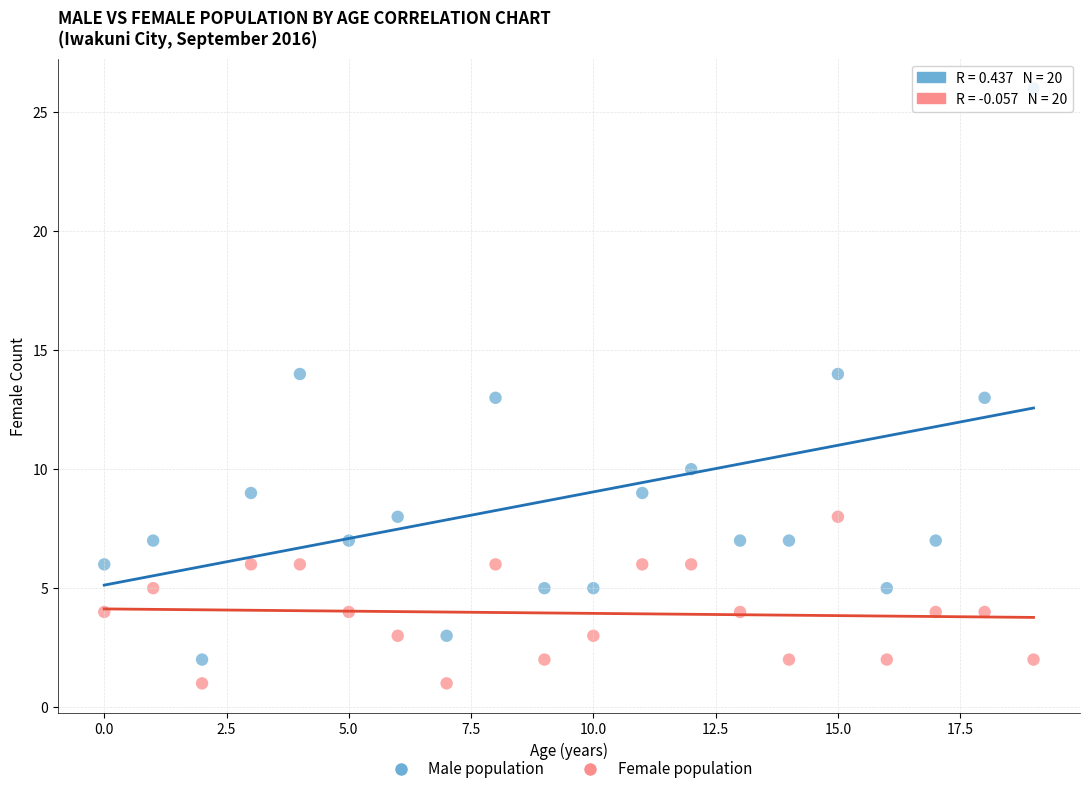

Which series contains the lowest Y value?

Female population